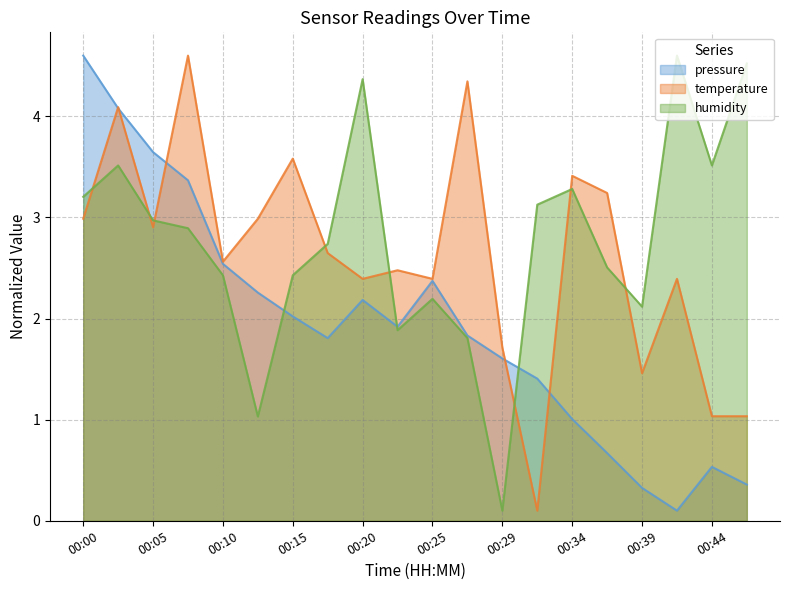

How many times do temperature and humidity cross each other?

8